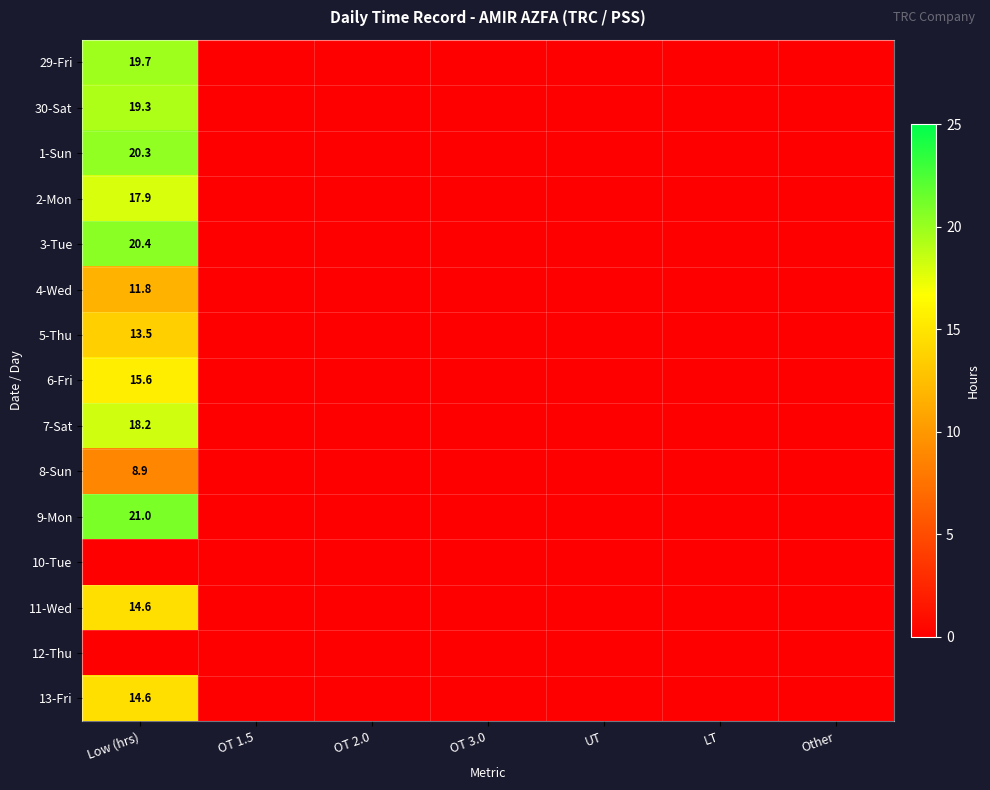

The value of 2-Mon at Low (hrs) is 17.9. True or false?

True